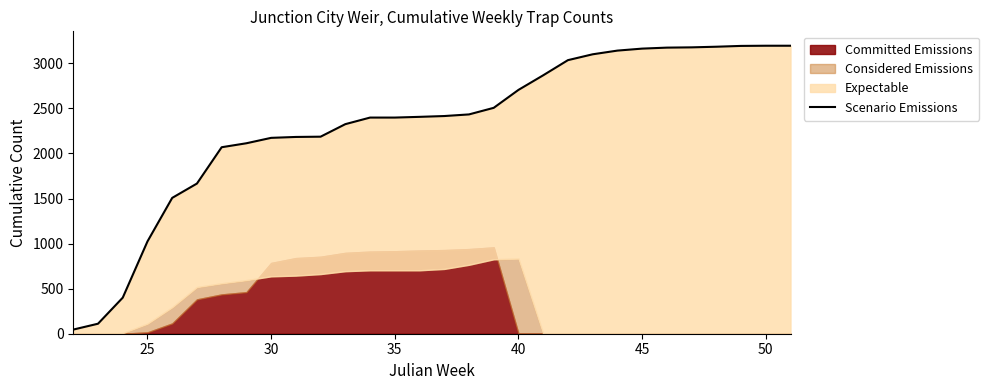

What is the value of the 18th point from the left?

2506